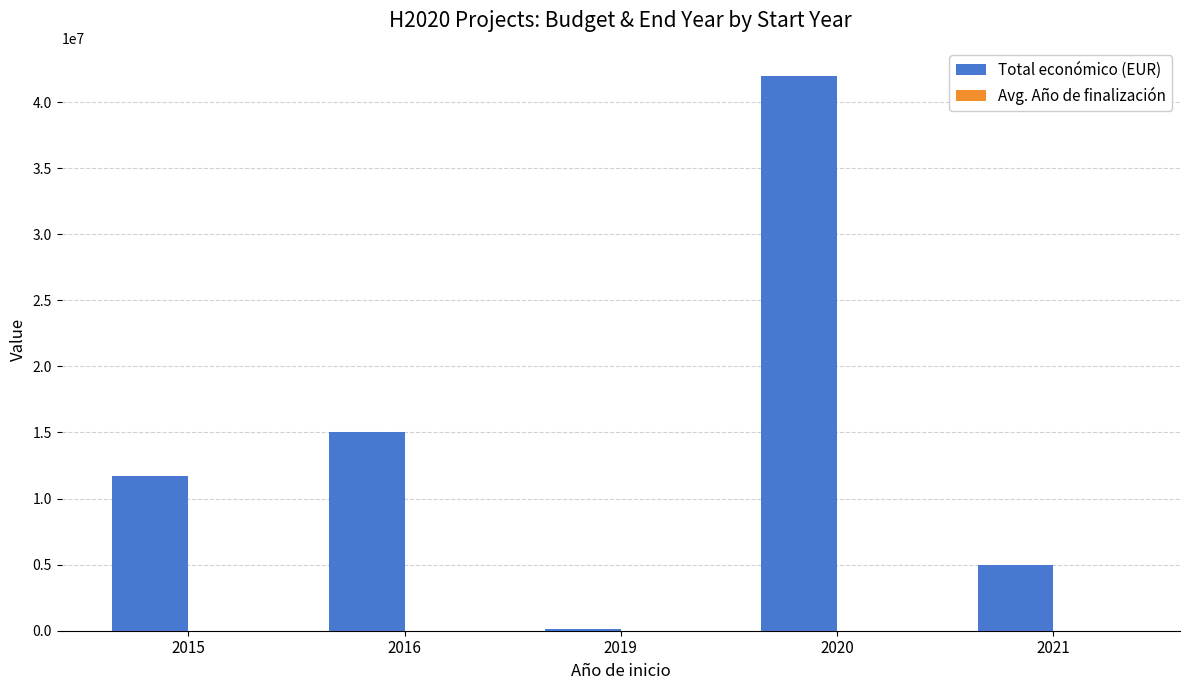

What is the approximate value of Total económico (EUR) at 2019?

100000.0